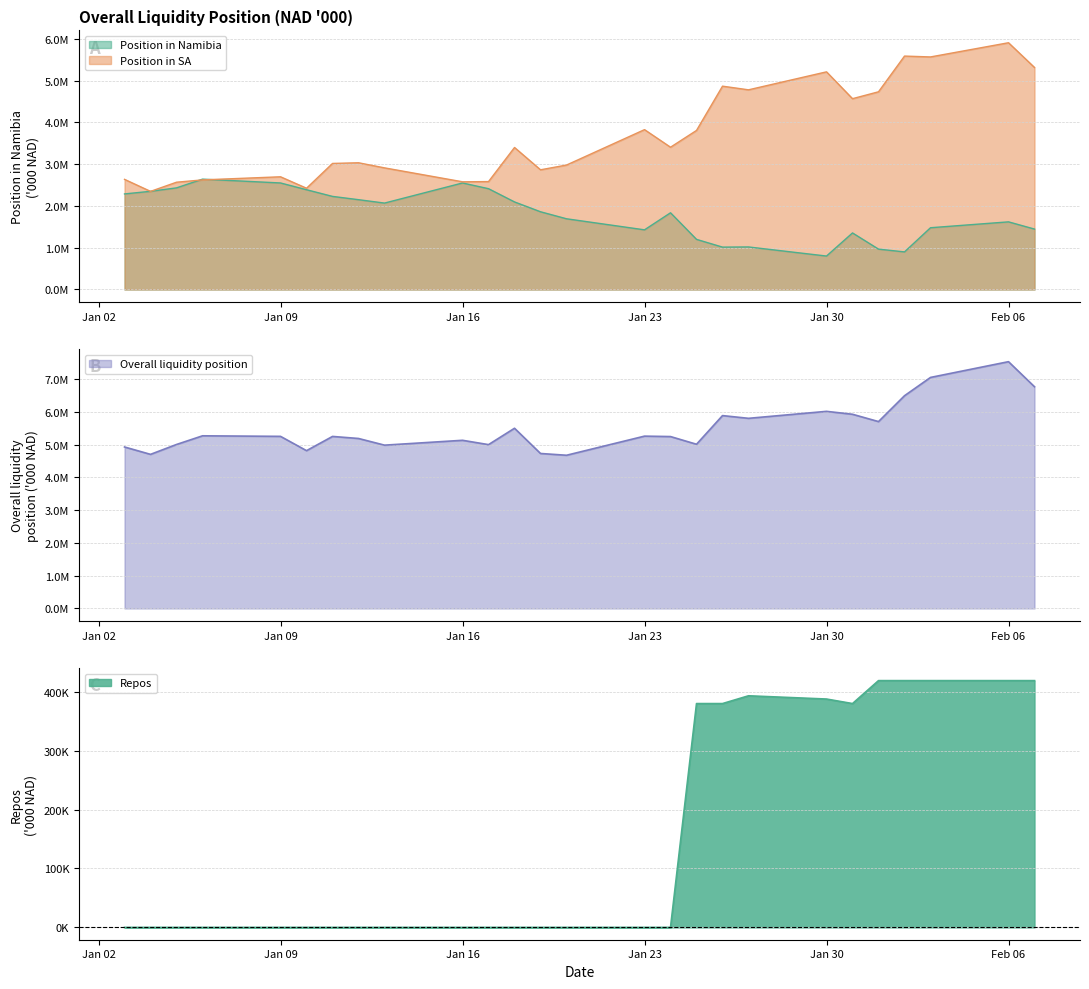

Reading right to left, transcribe all the data shown in this chart.

Position in Namibia: 1446894.2	1619733.9	1478991.3	900356.6	966657.5	1354514.0	801061.5	1018790.5	1014708.3	1200416.6	1836838.8	1428722.8	1693344.0	1861254.5	2096786.6	2413885.3	2550667.7	2069350.2	2150578.4	2229244.0	2388963.6	2550968.5	2642328.5	2433441.2	2351196.7	2288531.6
Position in SA: 5316522.8	5908753.3	5568797.1	5589258.7	4734171.6	4569288.2	5211798.8	4781413.8	4868792.5	3808798.6	3406977.1	3828006.8	2980095.2	2866310.8	3400433.1	2583922.6	2579150.3	2912446.4	3034652.8	3018547.4	2424819.9	2698895.5	2624573.8	2569043.7	2349589.0	2637354.5
Overall liquidity position: 6763417.0	7528487.2	7047788.4	6489615.4	5700829.1	5923802.2	6012860.3	5800204.2	5883500.8	5009215.2	5243815.9	5256729.6	4673439.1	4727565.3	5497219.7	4997807.8	5129817.9	4981796.6	5185231.2	5247791.5	4813783.5	5249864.0	5266902.3	5002484.8	4700785.7	4925886.1
Repos: 418968.0	418968.0	418968.0	418968.0	418968.0	380000.0	387688.4	393193.5	380000.0	380000.0	0.0	0.0	0.0	0.0	0.0	0.0	0.0	0.0	0.0	0.0	0.0	0.0	0.0	0.0	0.0	0.0